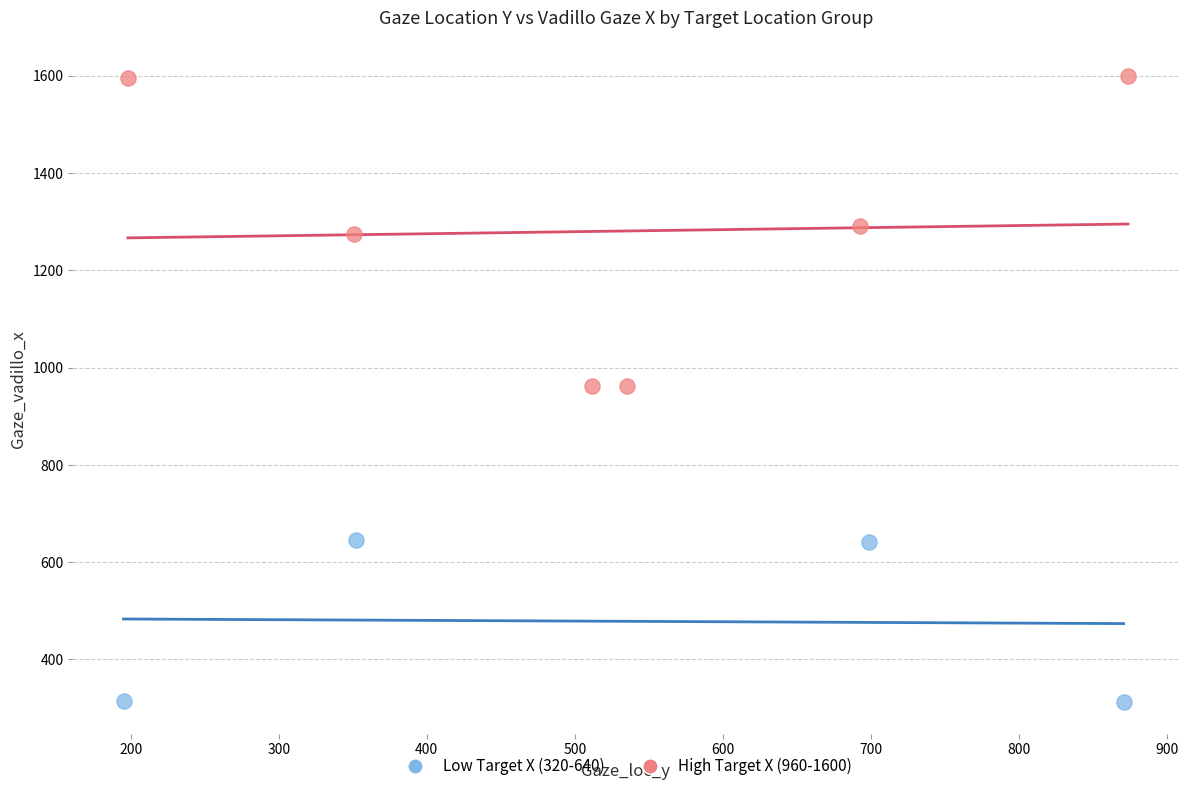

Which series reaches the maximum Y coordinate?

High Target X (960-1600)